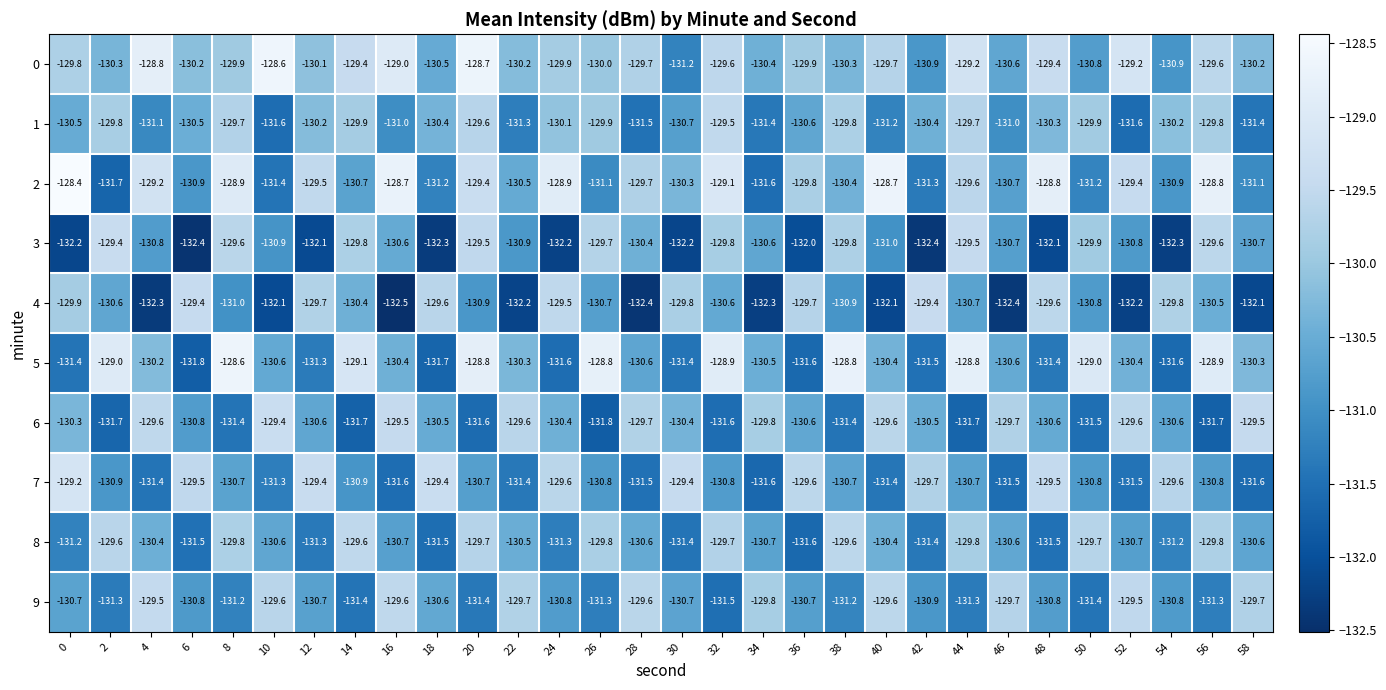

What is the average value of the 1 series?

-130.5